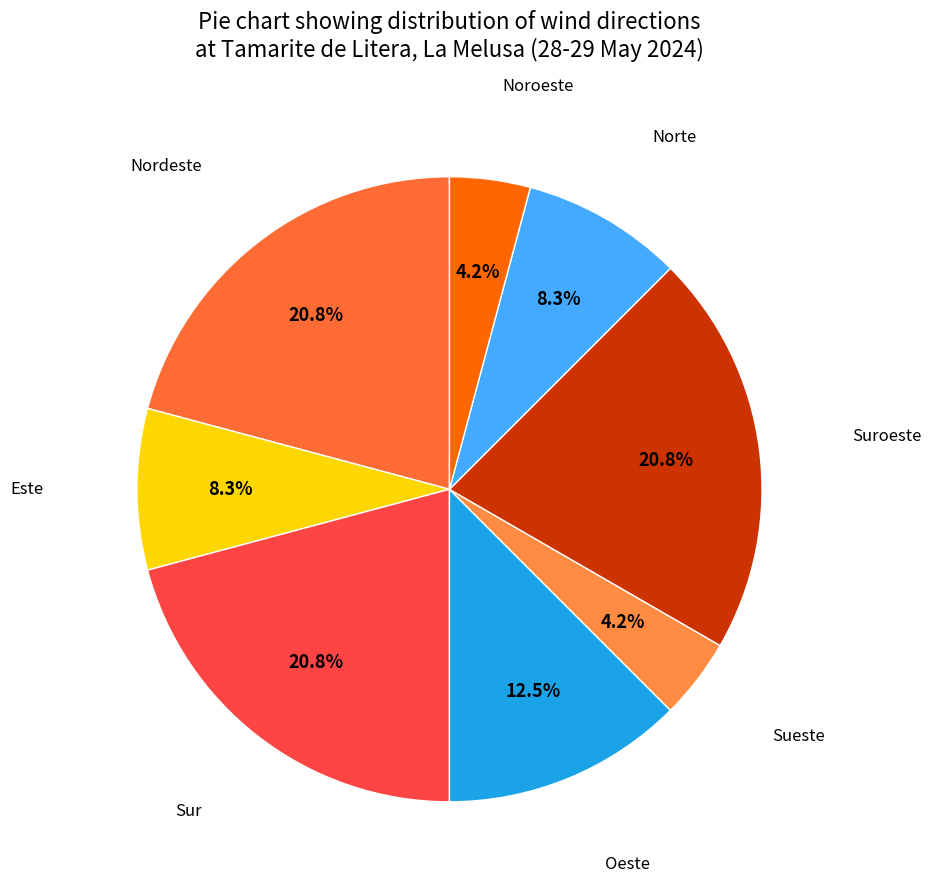

How many segments does this pie chart have?

8